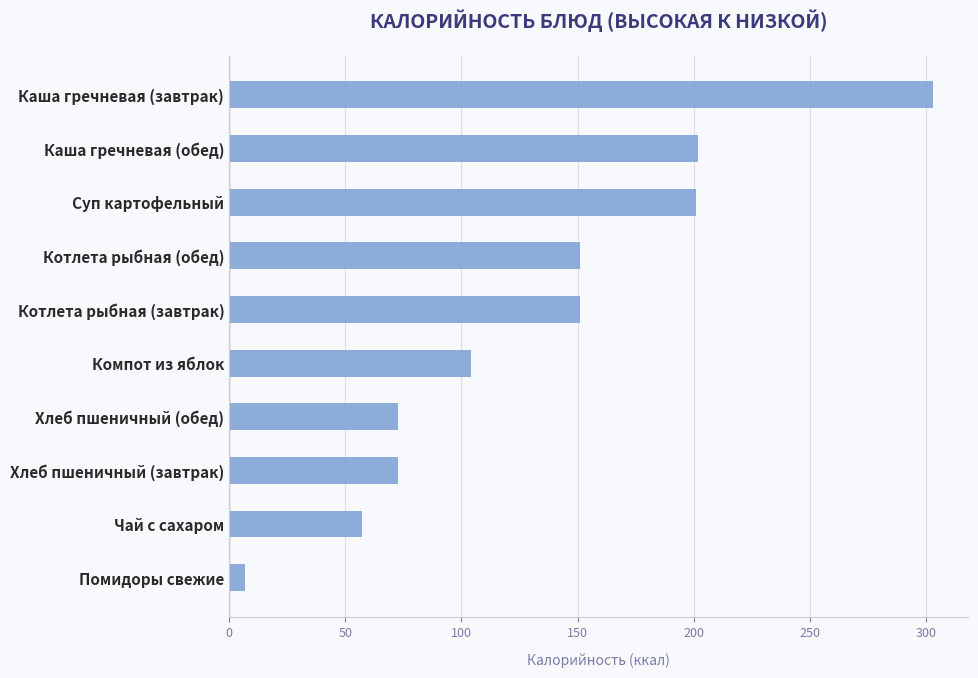

The chart shows a value of 355.5 at Каша гречневая (обед). True or false?

False